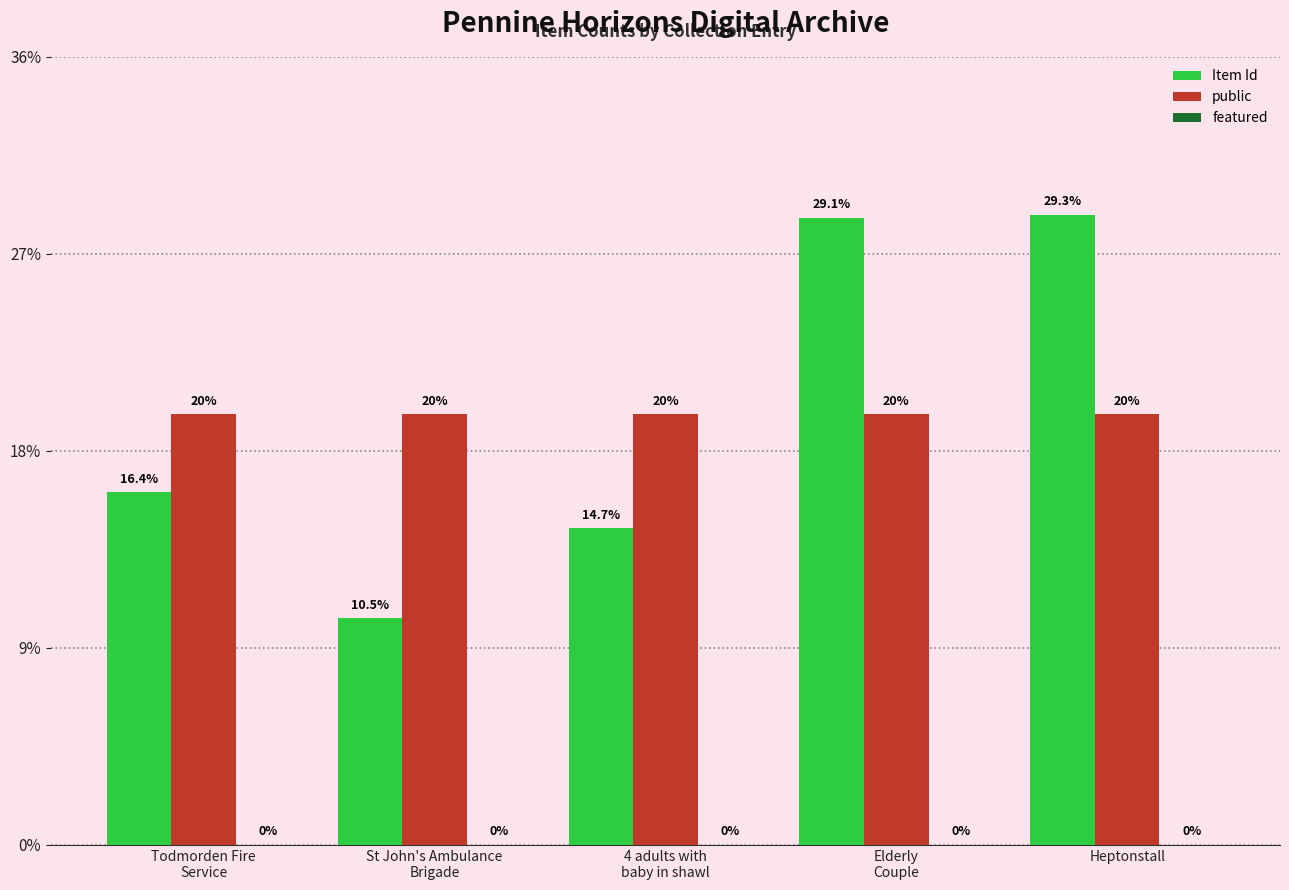

At which category does the chart reach its peak across all series?

Heptonstall